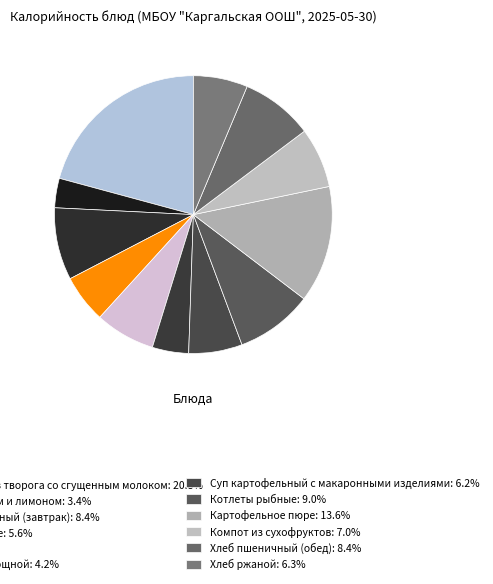

Rank the categories by value from lowest to highest.

Чай с сахаром и лимоном, Винегрет овощной, Яйцо вареное, Суп картофельный с макаронными изделиями, Хлеб ржаной, Яблоко, Компот из сухофруктов, Хлеб пшеничный (завтрак), Хлеб пшеничный (обед), Котлеты рыбные, Картофельное пюре, Запеканка из творога со сгущенным молоком